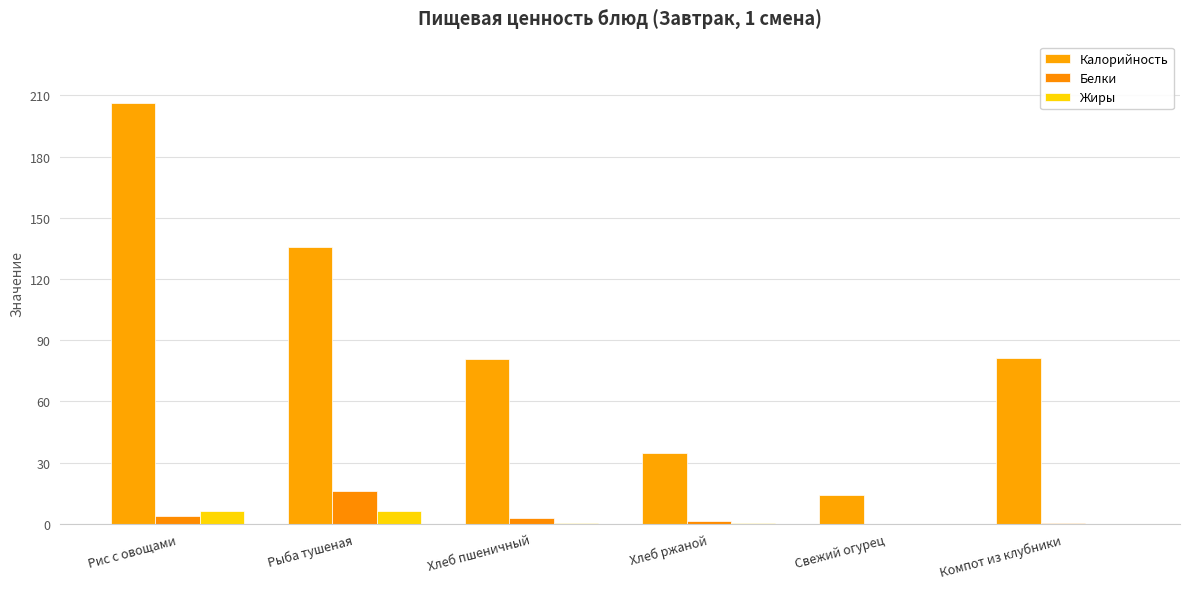

The value of Калорийность at Хлеб пшеничный is 121.8. True or false?

False